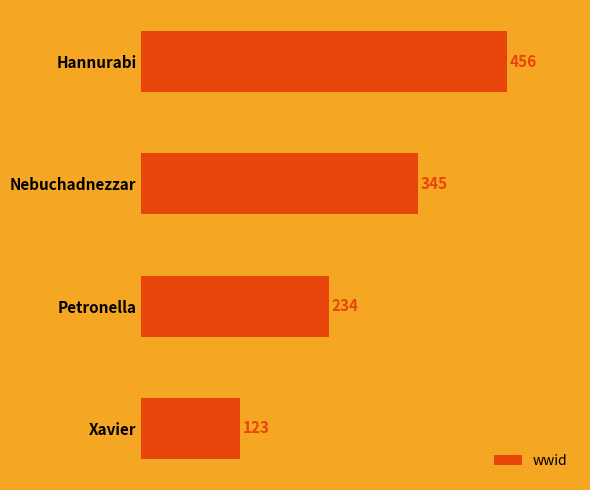

Which has a higher value, Hannurabi or Petronella?

Hannurabi